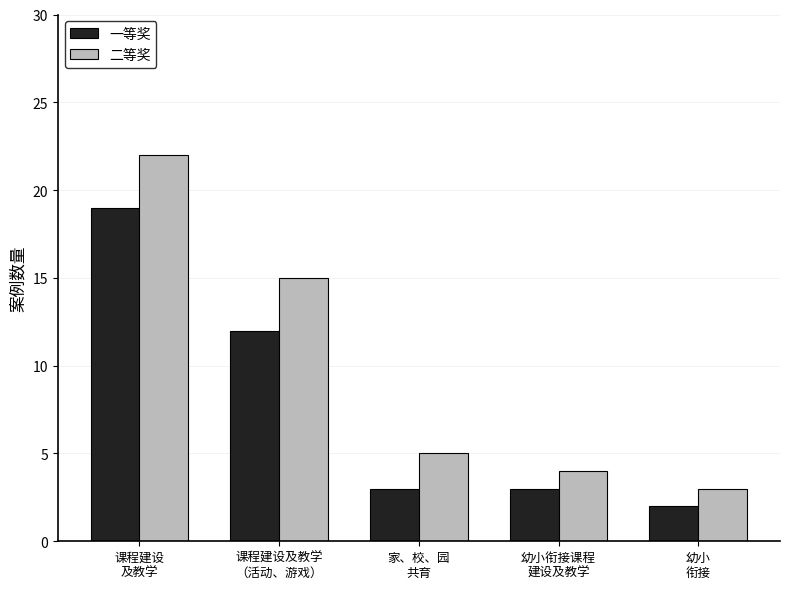

Reading left to right, extract all data points from this chart.

一等奖: 课程建设
及教学=19	课程建设及教学
（活动、游戏）=12	家、校、园
共育=3	幼小衔接课程
建设及教学=3	幼小
衔接=2
二等奖: 课程建设
及教学=22	课程建设及教学
（活动、游戏）=15	家、校、园
共育=5	幼小衔接课程
建设及教学=4	幼小
衔接=3